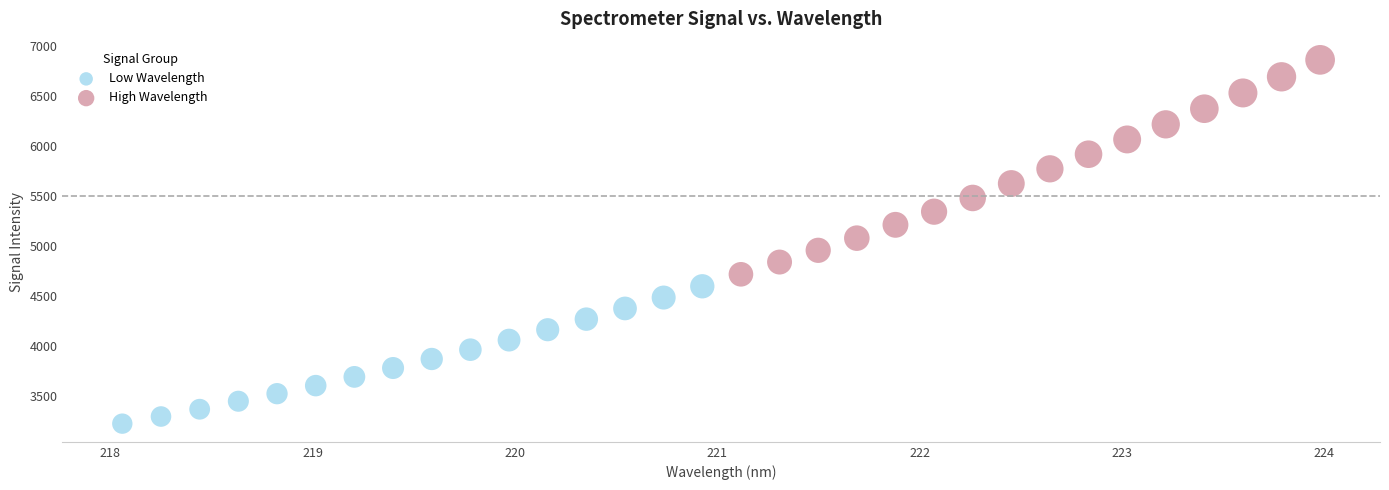

Which series has the widest spread of Y values?

High Wavelength